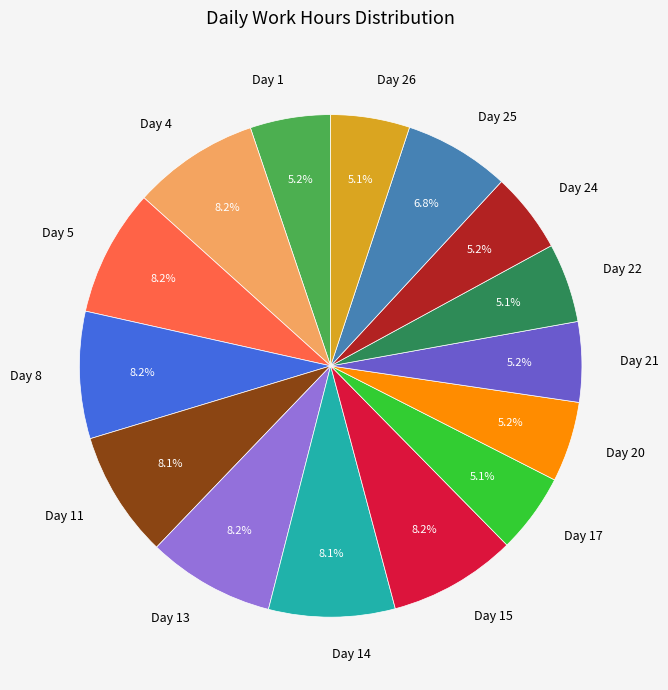

What portion of the pie excludes Day 17?

94.9%